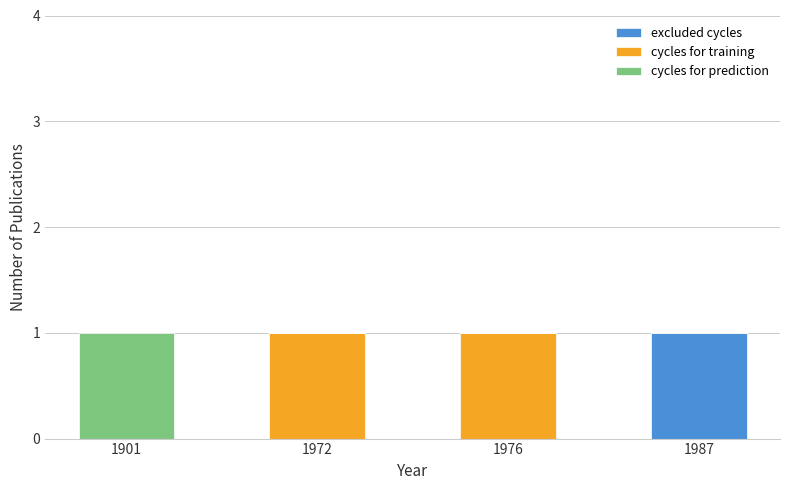

How many data points does each series have?

4